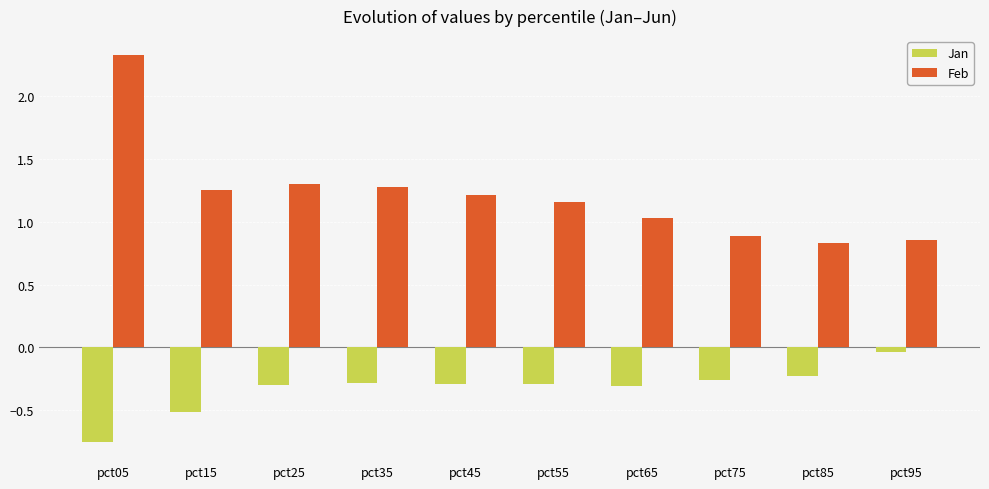

How many groups of bars are there?

10